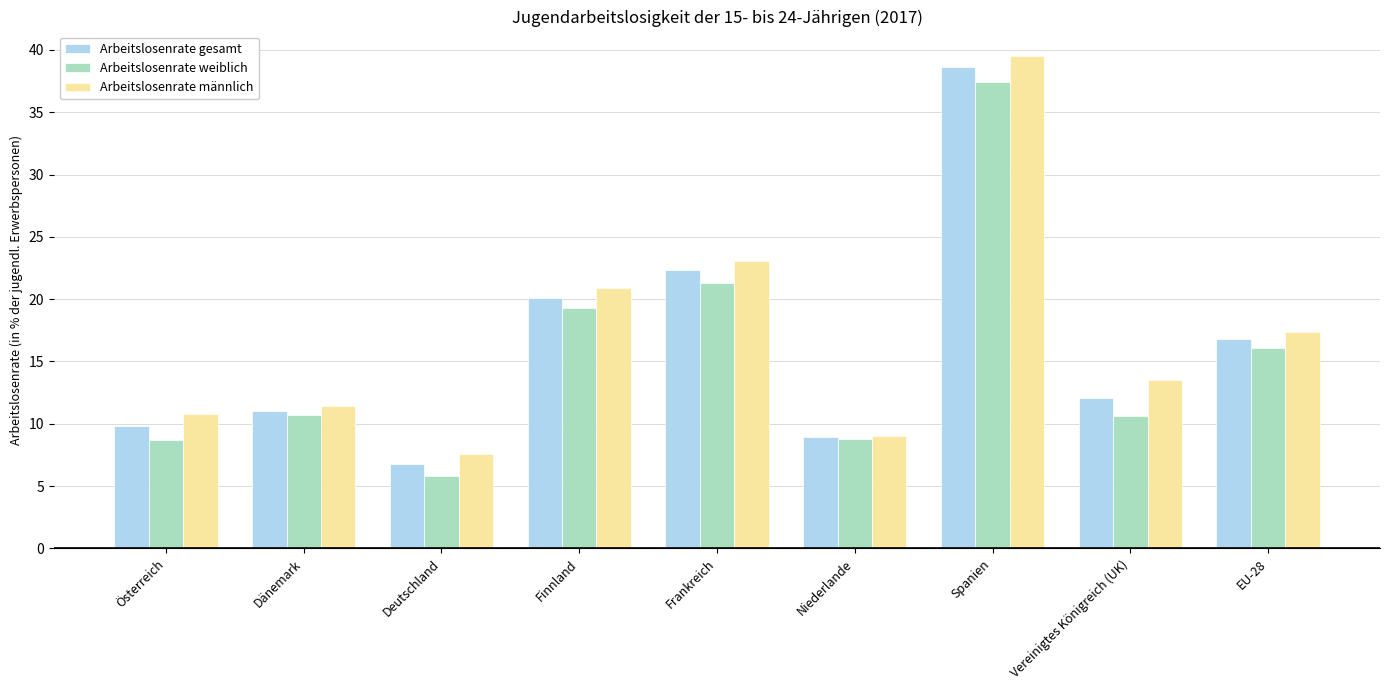

At Spanien, list the series in order from smallest to largest.

Arbeitslosenrate weiblich, Arbeitslosenrate gesamt, Arbeitslosenrate männlich